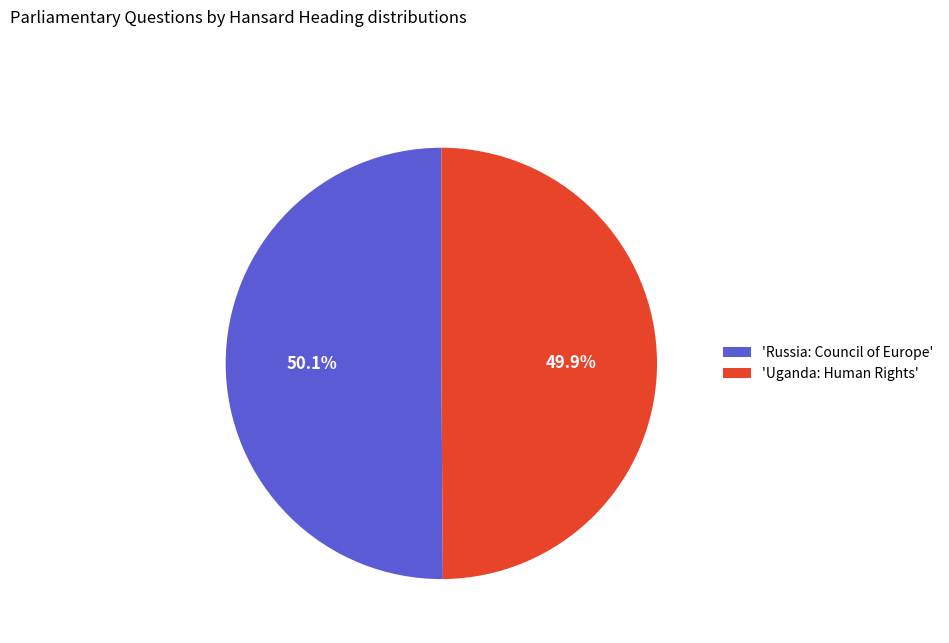

How many segments does this pie chart have?

2